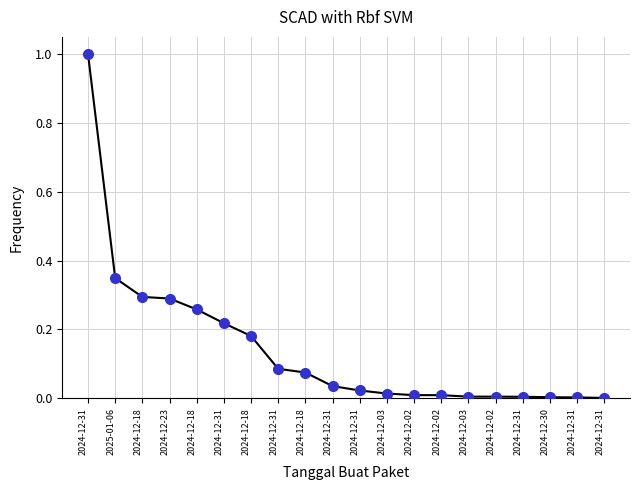

List the labels in order of value, smallest first.

2024-12-31, 2024-12-31, 2024-12-30, 2024-12-31, 2024-12-02, 2024-12-03, 2024-12-02, 2024-12-02, 2024-12-03, 2024-12-31, 2024-12-31, 2024-12-18, 2024-12-31, 2024-12-18, 2024-12-31, 2024-12-18, 2024-12-23, 2024-12-18, 2025-01-06, 2024-12-31